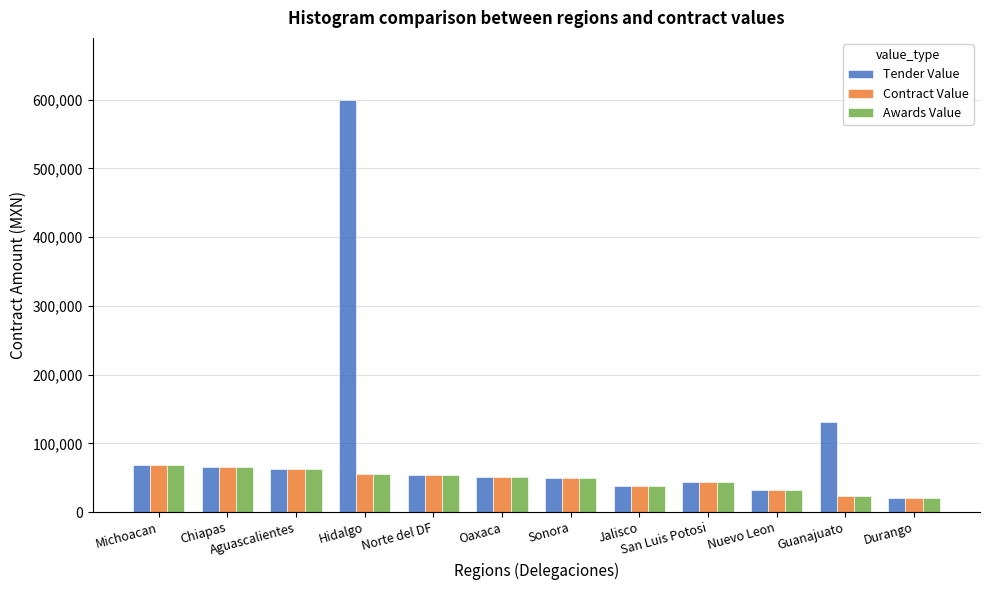

Which series has the largest range (max minus min)?

Tender Value